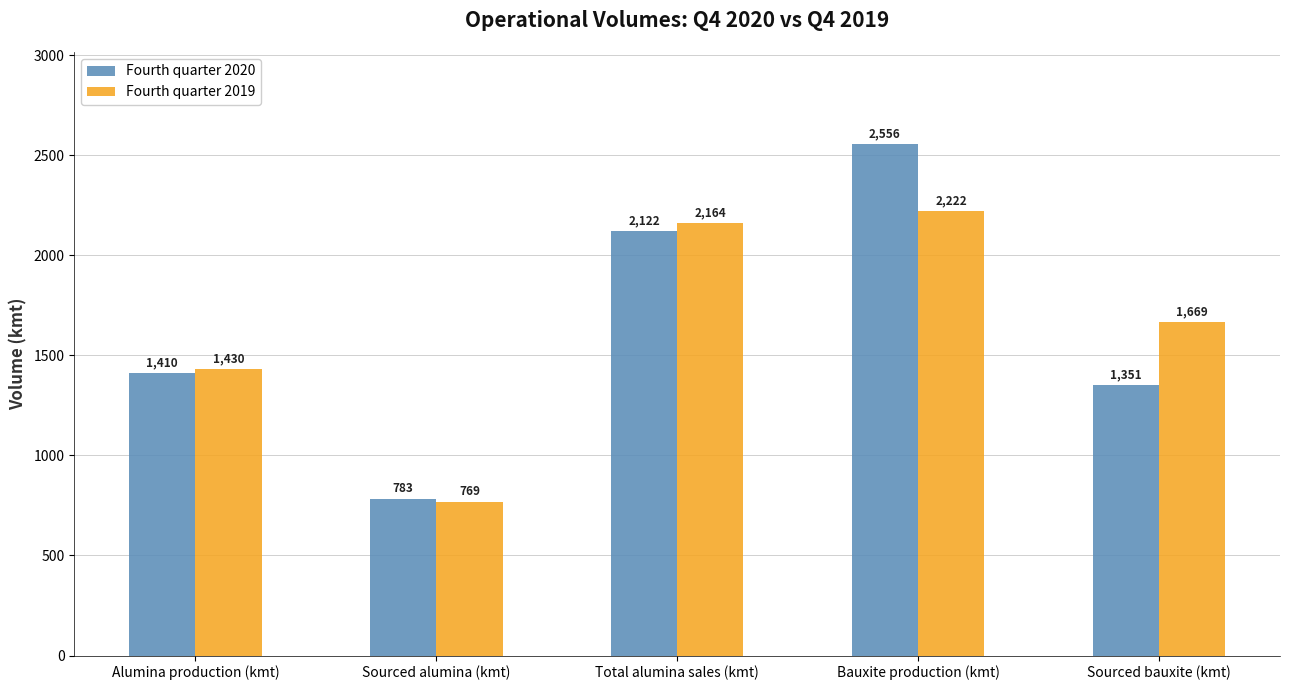

How many bars are there in each group?

2